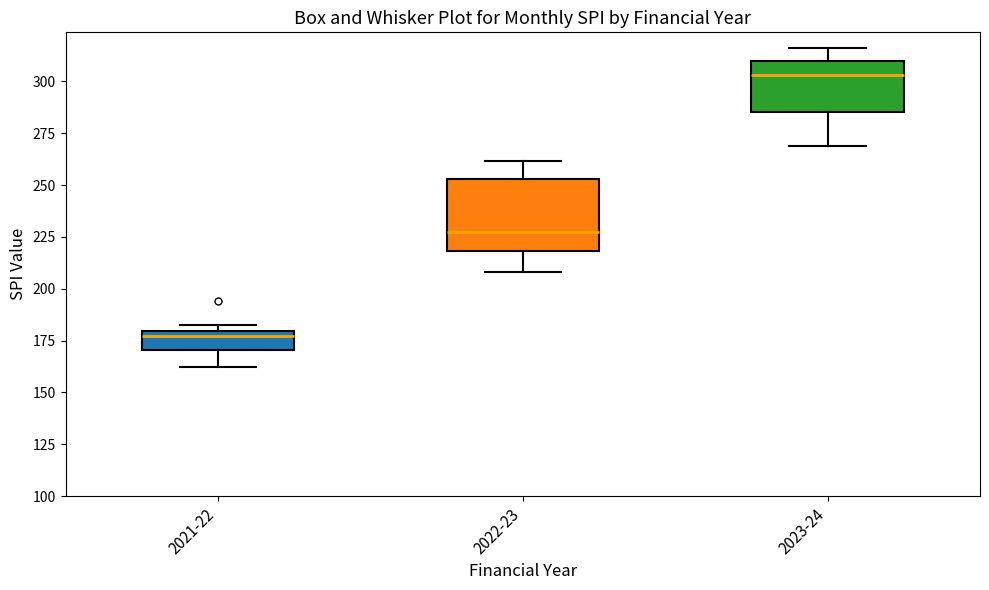

Reading left to right, transcribe this box plot: for each box, give where its median line is, the range the box spans, and where its two whiskers end, as read against the y-axis. The values are not printed on the chart, so give them approximately, as read against the axis.

2021-22: median 175, box 170 to 180, whiskers 160 to 185
2022-23: median 225, box 220 to 255, whiskers 210 to 260
2023-24: median 305, box 285 to 310, whiskers 270 to 315